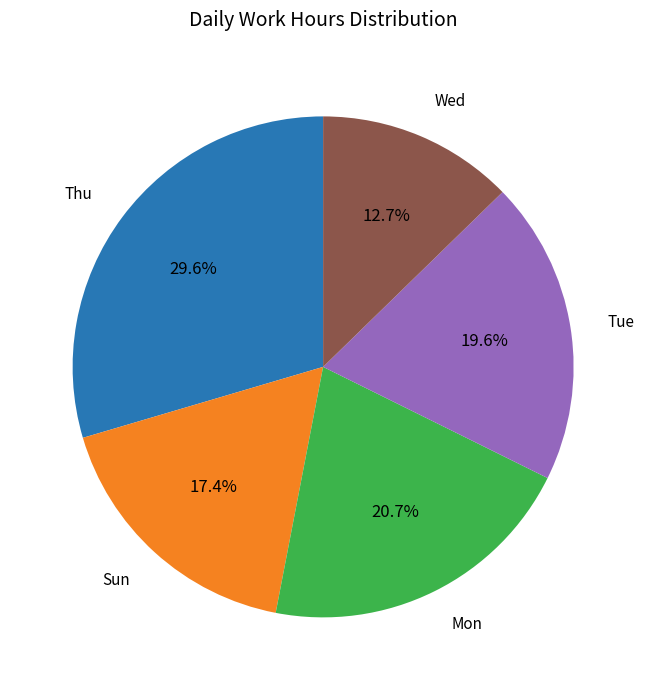

Approximately how many times larger is the value at Tue compared to Thu?

0.7